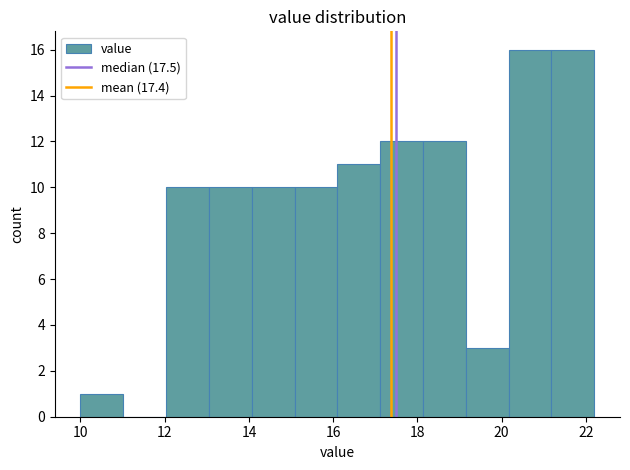

How tall is the bar that spans 17.2 to 18.2 on the x-axis? Neither the bar edges nor the heights are printed on the chart, so give them approximately, as read against the axes.

12